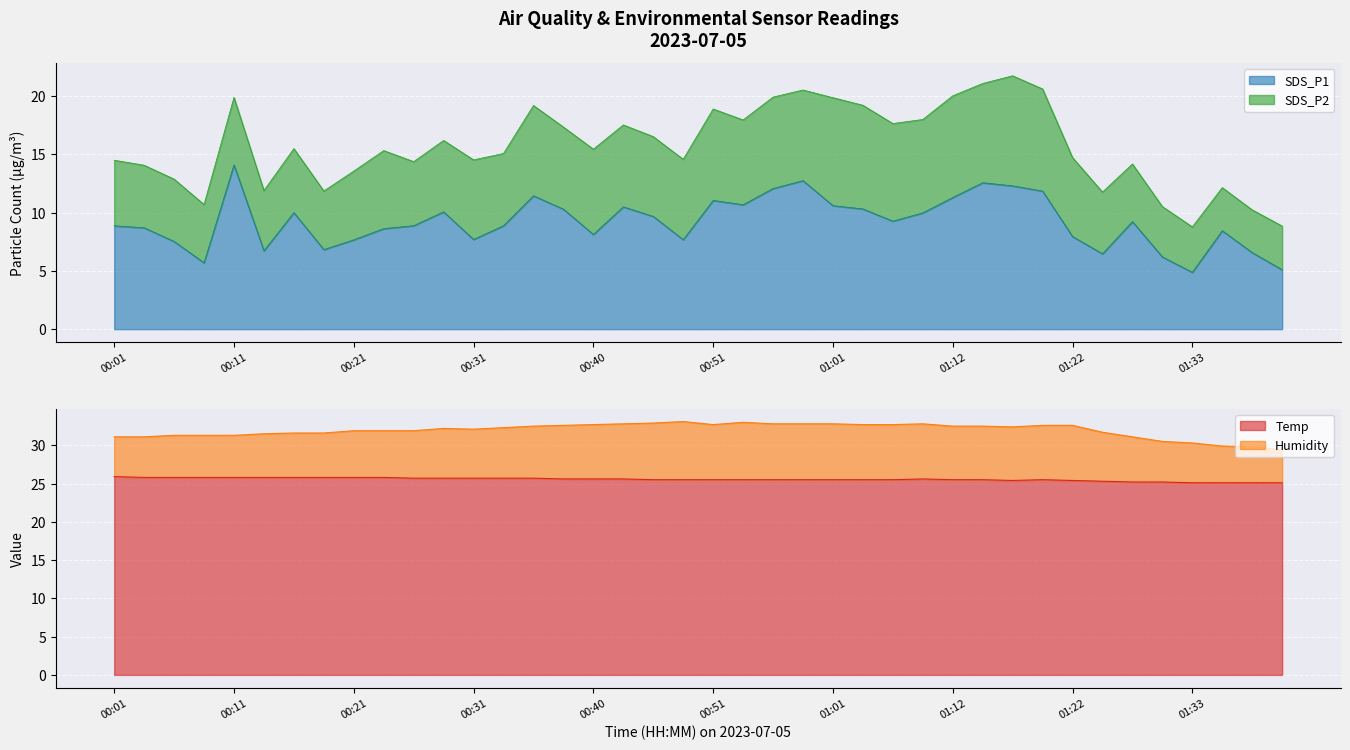

At which label does SDS_P1 reach its peak?

00:11